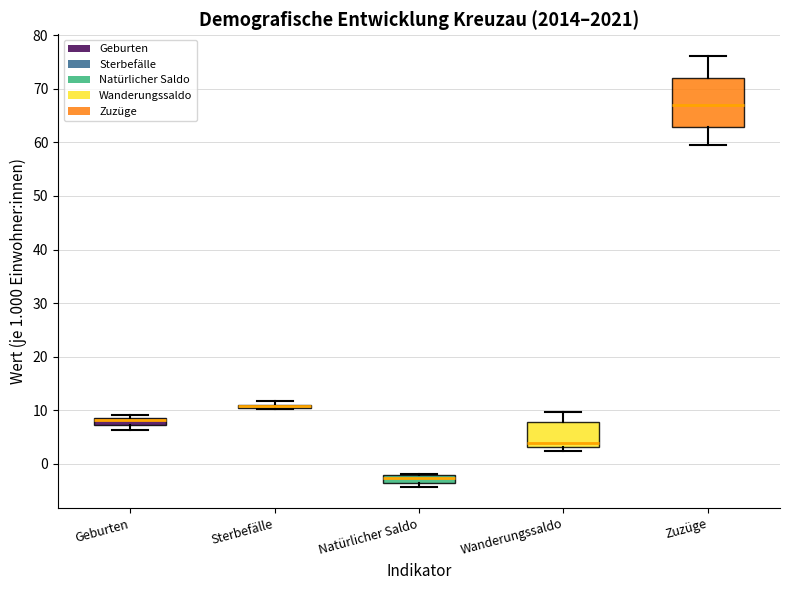

Which box is the tallest, from its lower edge to its upper edge?

Zuzüge